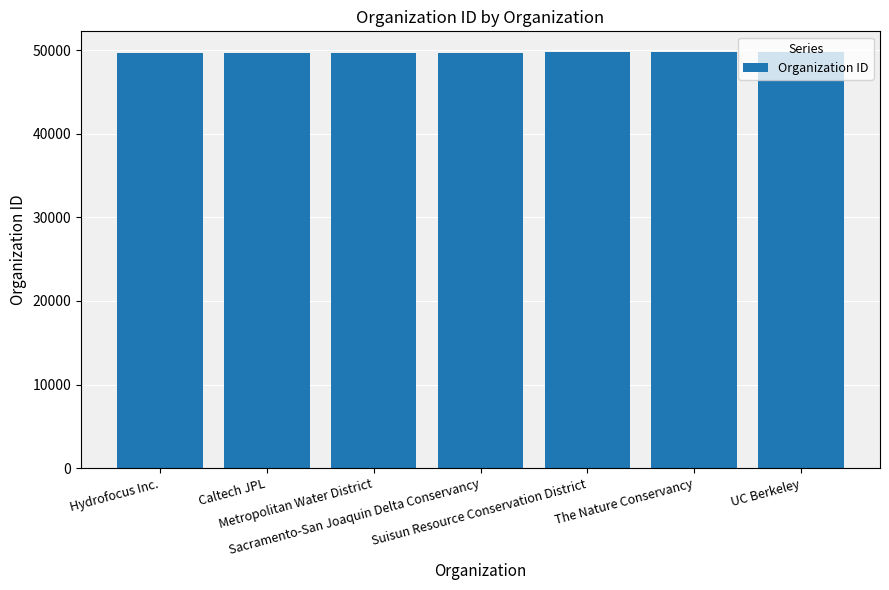

How many data points are less than 49702?

3